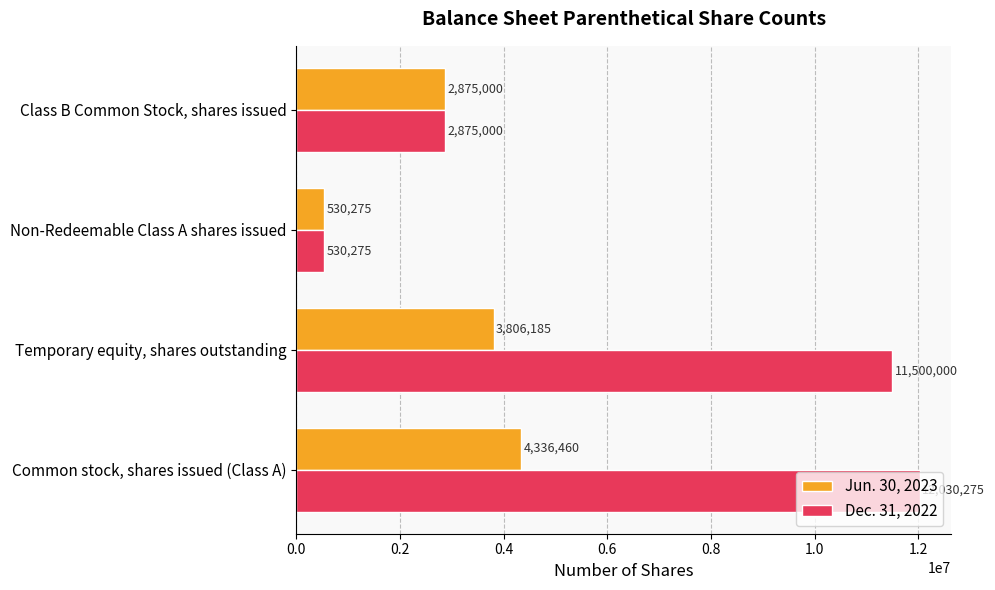

What is the difference between the second highest and second lowest values in the Dec. 31, 2022 series?

8625000